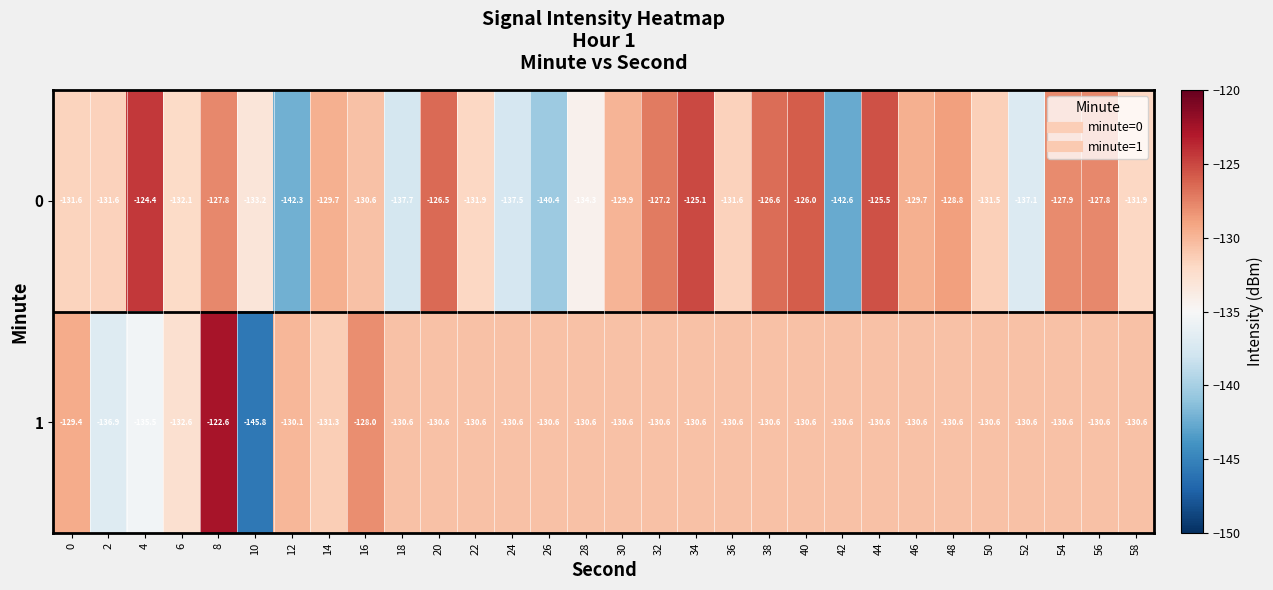

The 0 series shows -128.8 at 48. True or false?

True